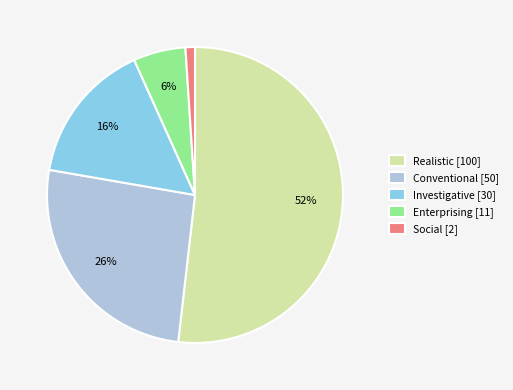

How many slices are in this pie chart?

5